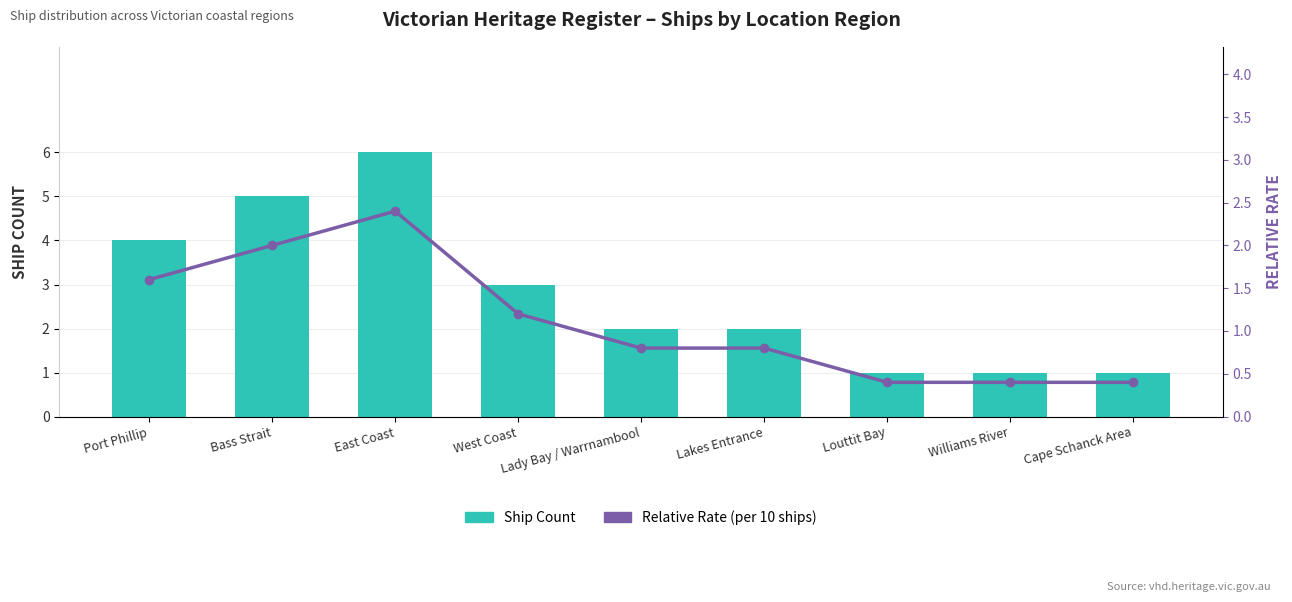

Between West Coast and Williams River, which is larger?

West Coast